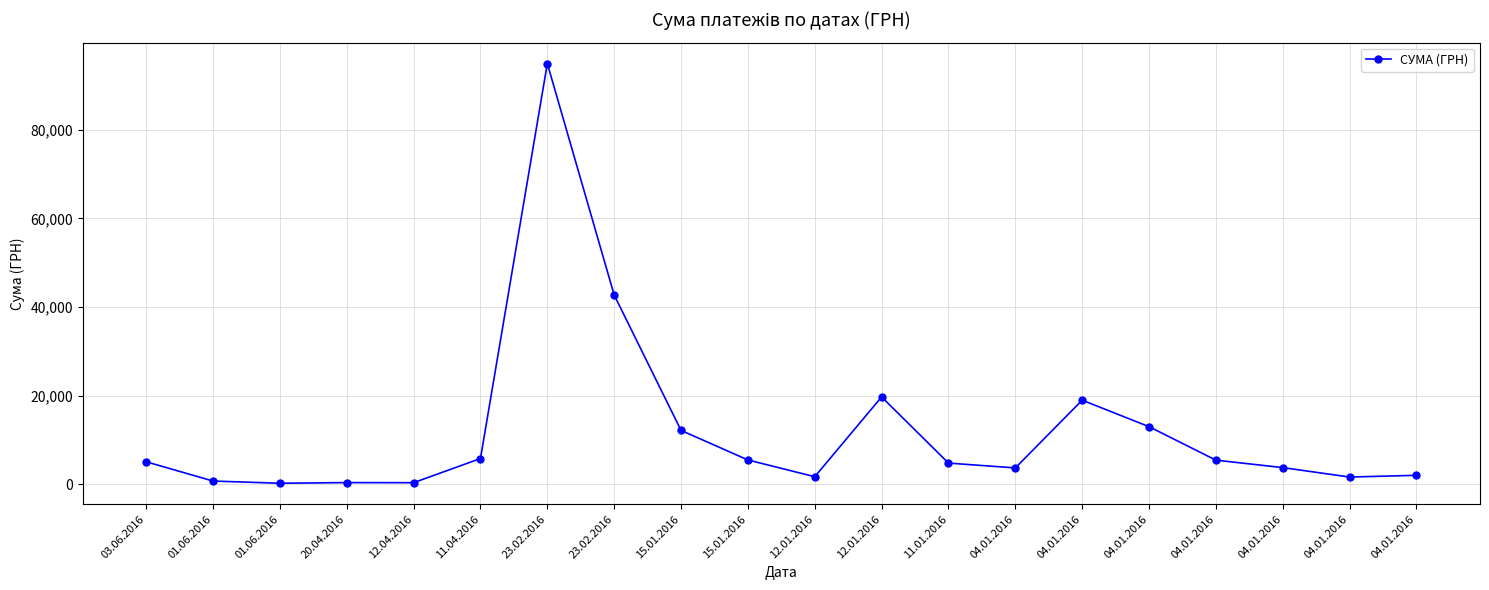

What is the label of the 20th point from the right?

03.06.2016